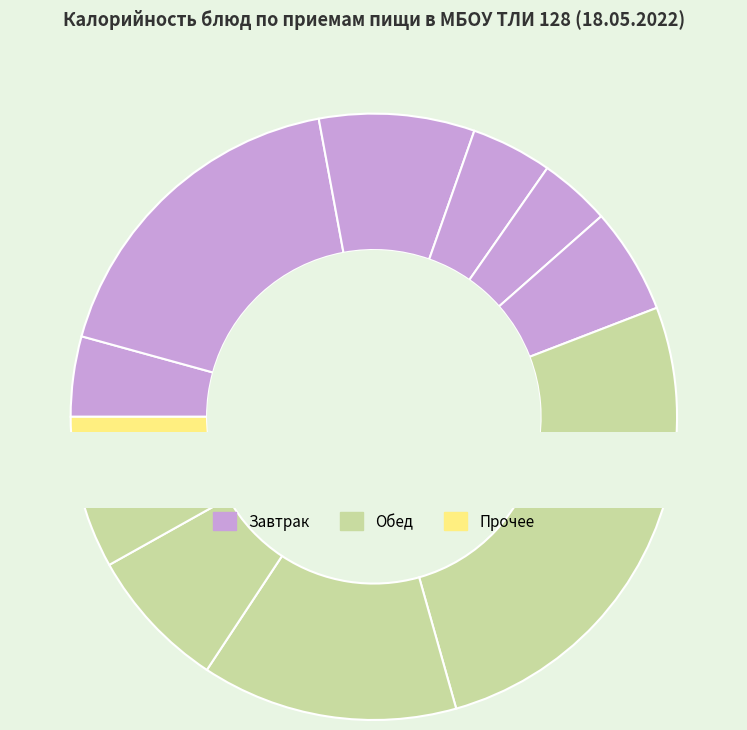

To the nearest percent, what is the difference between the Каша молочная кукурузная and Хлеб пшеничный (завтрак) slice percentages?

13%